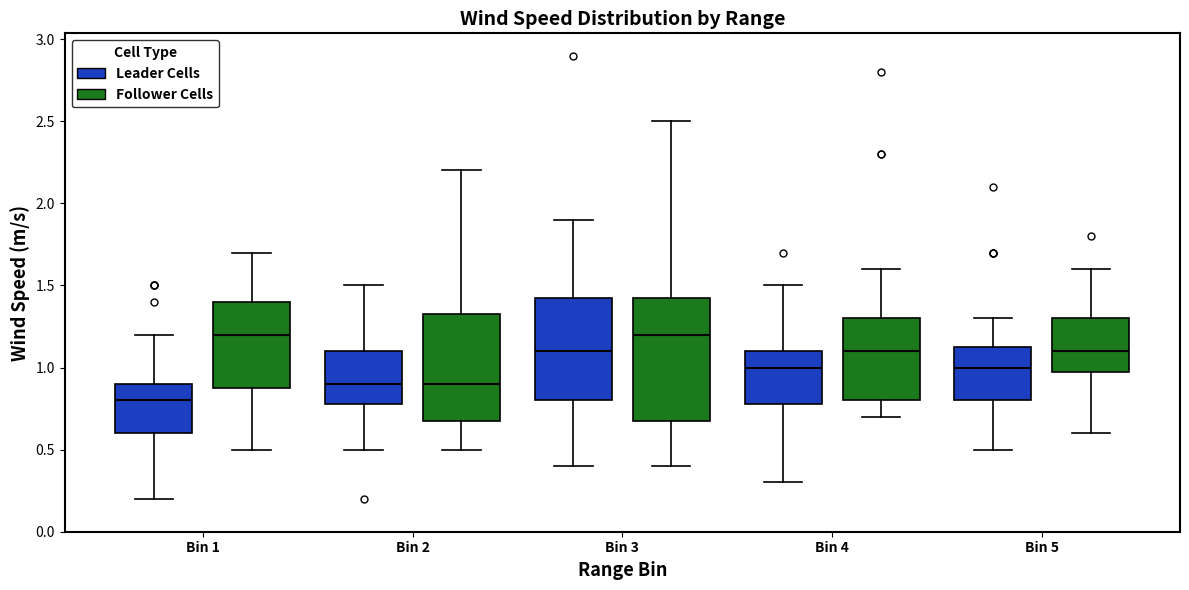

Where is the lower edge of the box for Bin 2 (Leader Cells) on the y-axis? The values are not printed on the chart, so give them approximately, as read against the axis.

0.80